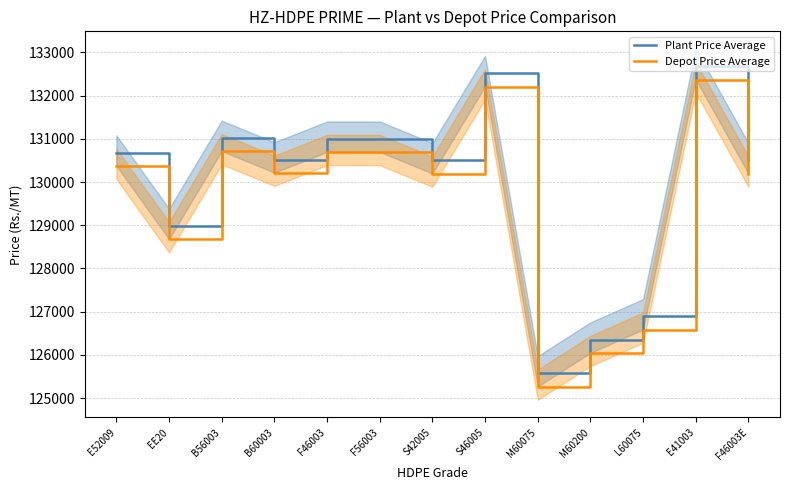

Reading right to left, extract all data points from this chart.

Plant Price Average: 130500.3	132680.3	126890.3	126350.3	125570.3	132520.3	130500.3	131000.3	131000.3	130520.3	131020.3	128980.3	130680.3
Depot Price Average: 130190.0	132370.0	126580.0	126040.0	125260.0	132210.0	130190.0	130690.0	130690.0	130210.0	130710.0	128670.0	130370.0